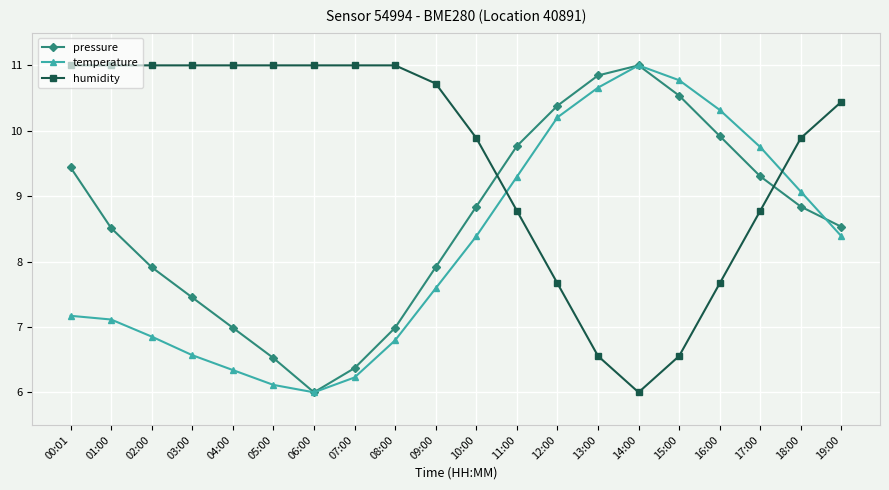

Rank the series by their average value, from highest to lowest.

humidity, pressure, temperature